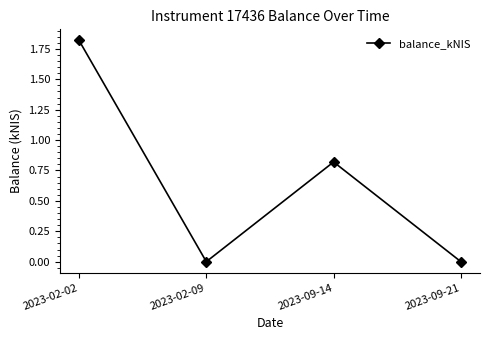

The chart shows a value of 0.7 at 2023-02-09. True or false?

False